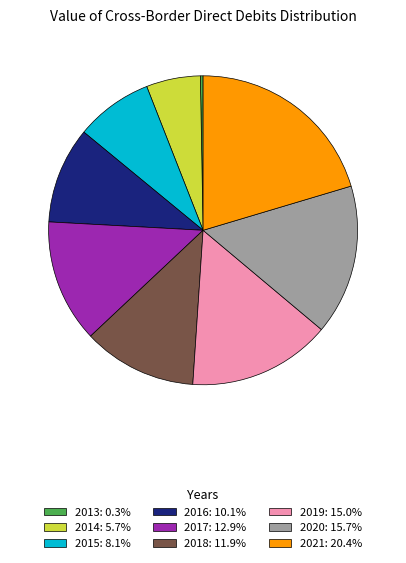

Which slice is the smallest?

2013